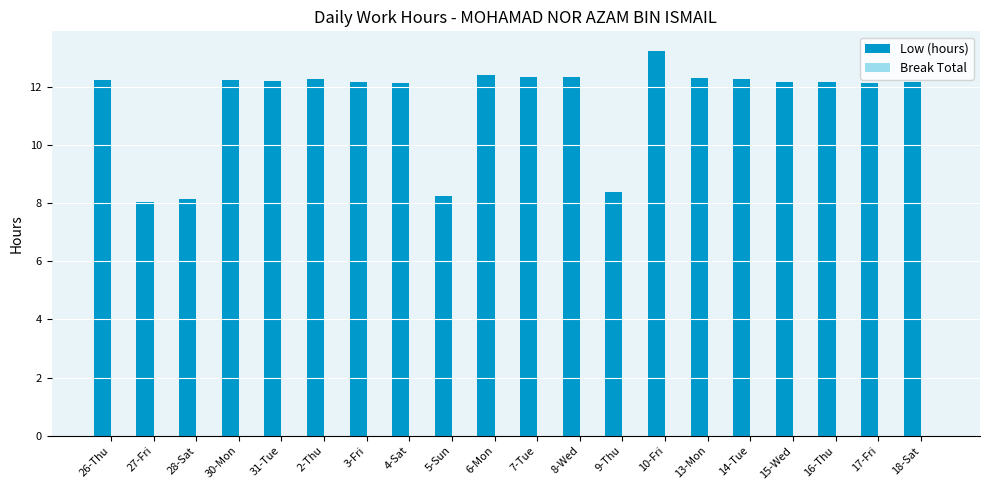

What is the maximum value shown in the chart?

13.3